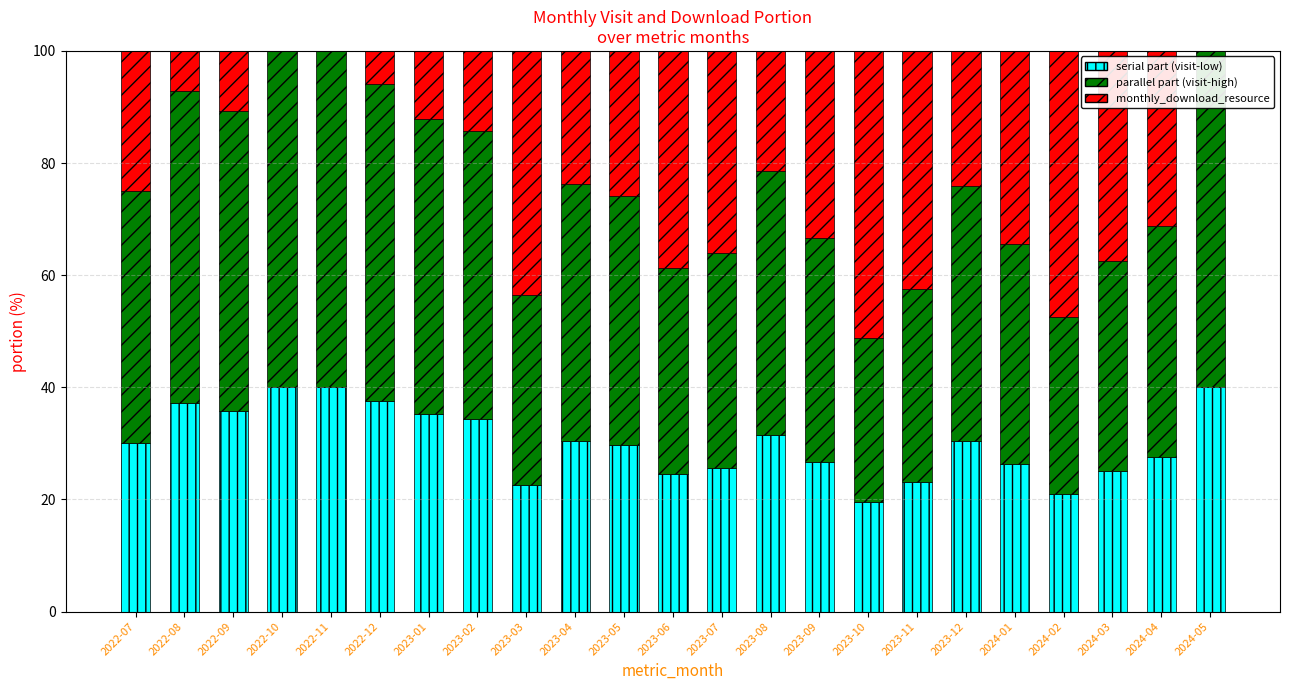

What are all the series names shown in the legend?

serial part (visit-low), parallel part (visit-high), monthly_download_resource